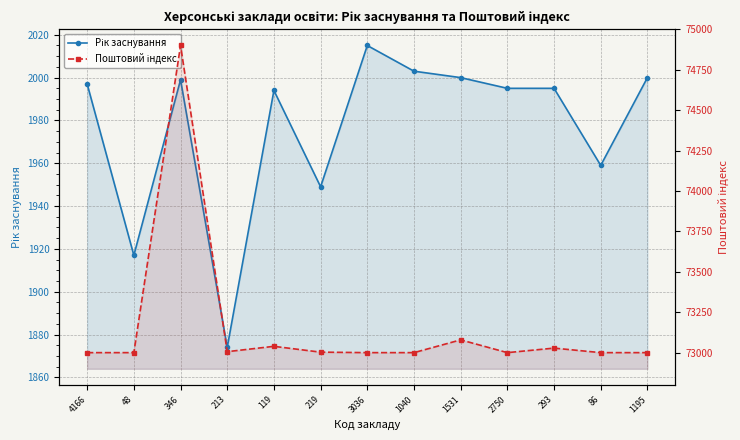

What is the smallest value displayed?

1874